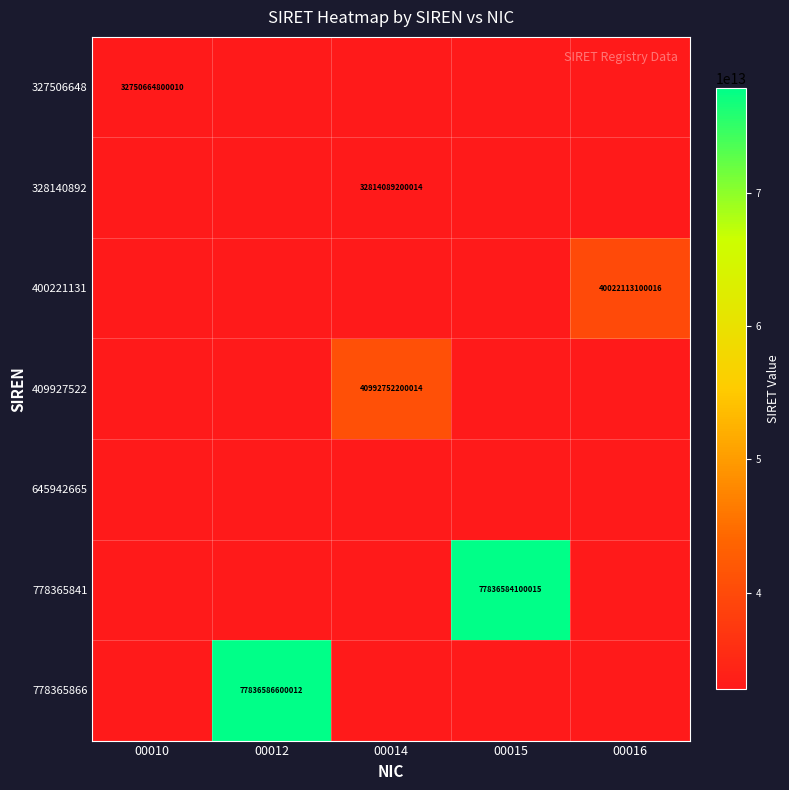

How many series are shown in this chart?

7